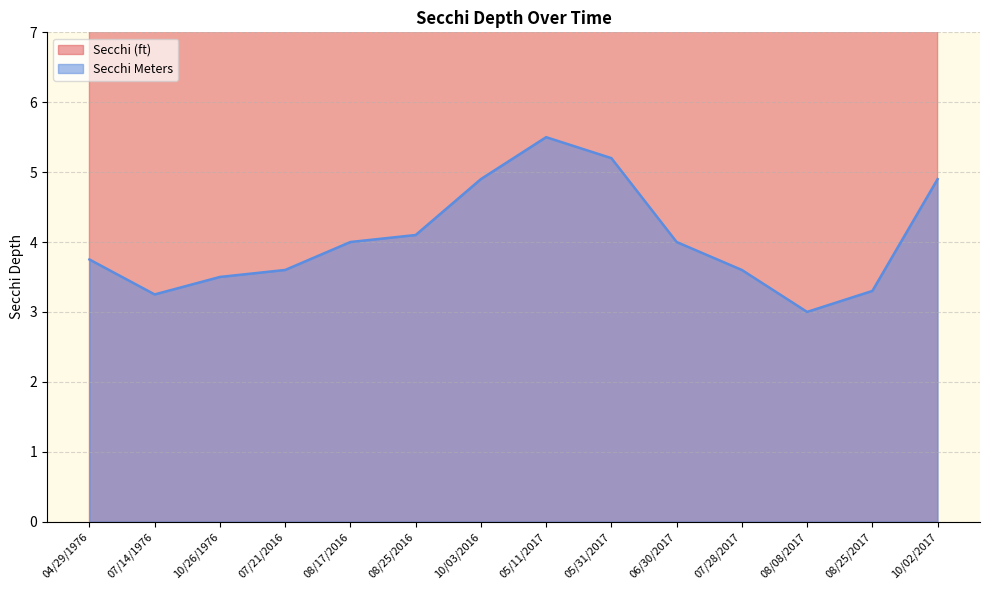

Which series has the largest range (max minus min)?

Secchi (ft)